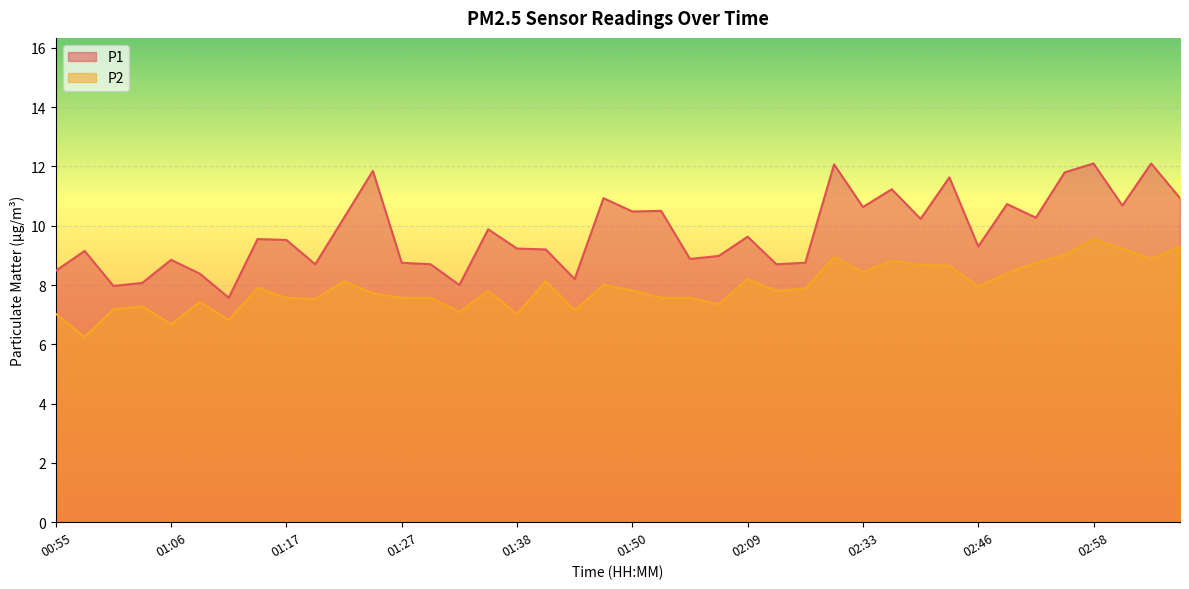

What value does the P1 series have at 02:15?

8.8